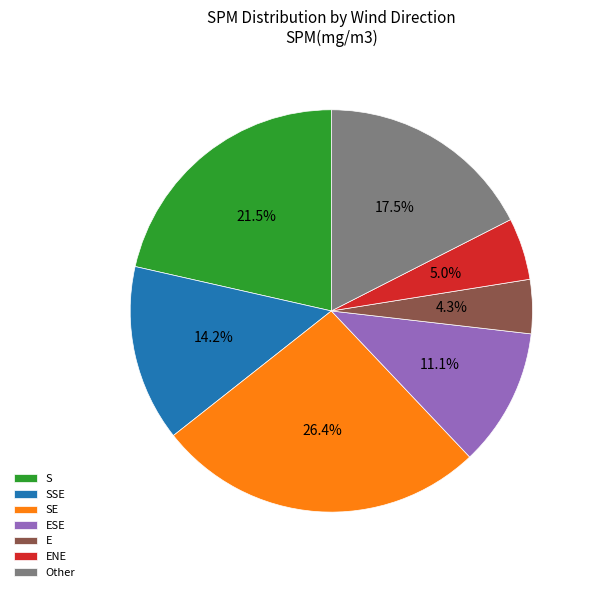

Count the number of slices in the pie.

7